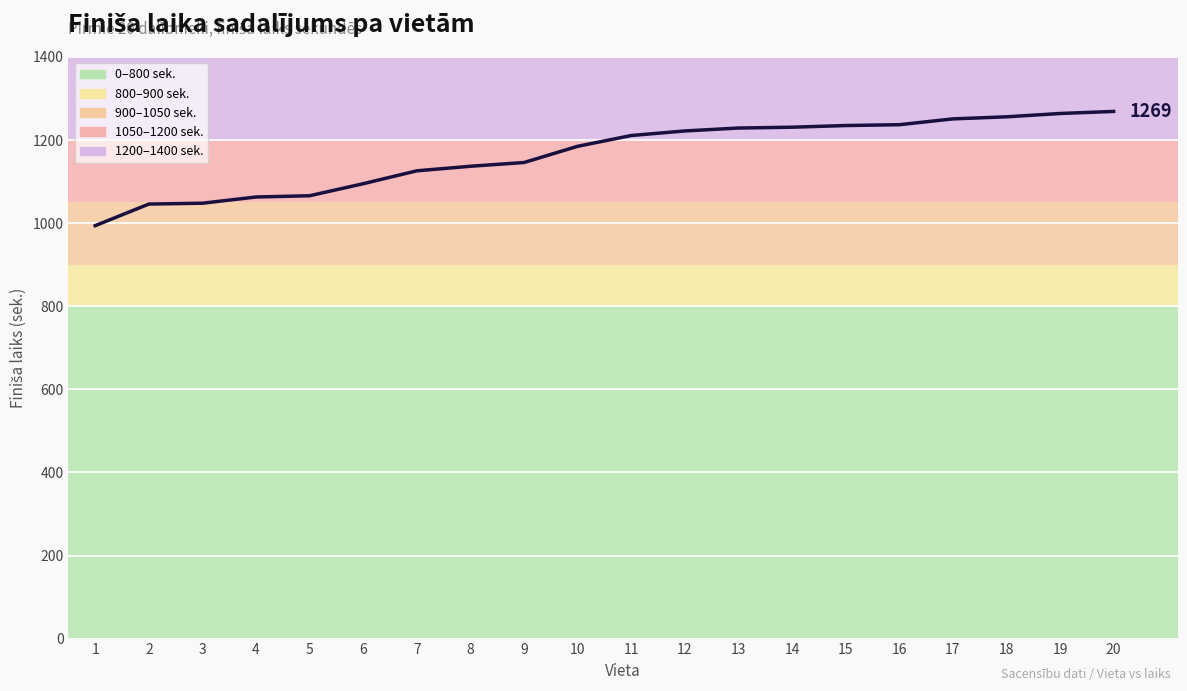

Is it true that the value at 4 is 579?

False